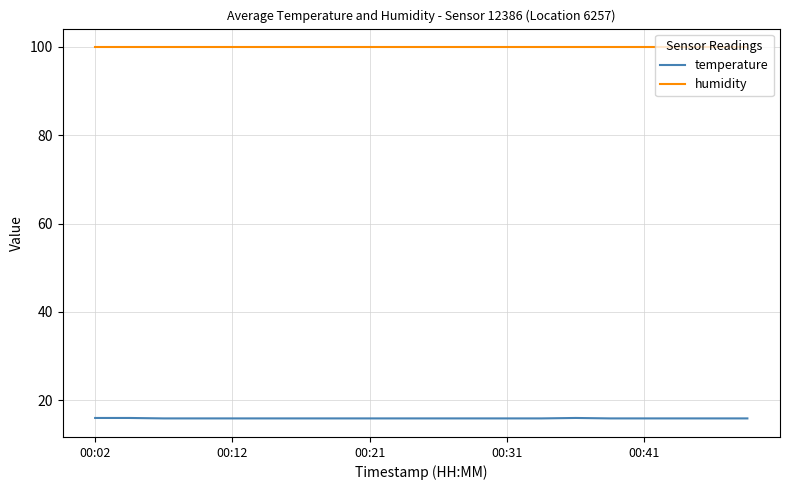

Rank the series by their average value, from lowest to highest.

temperature, humidity